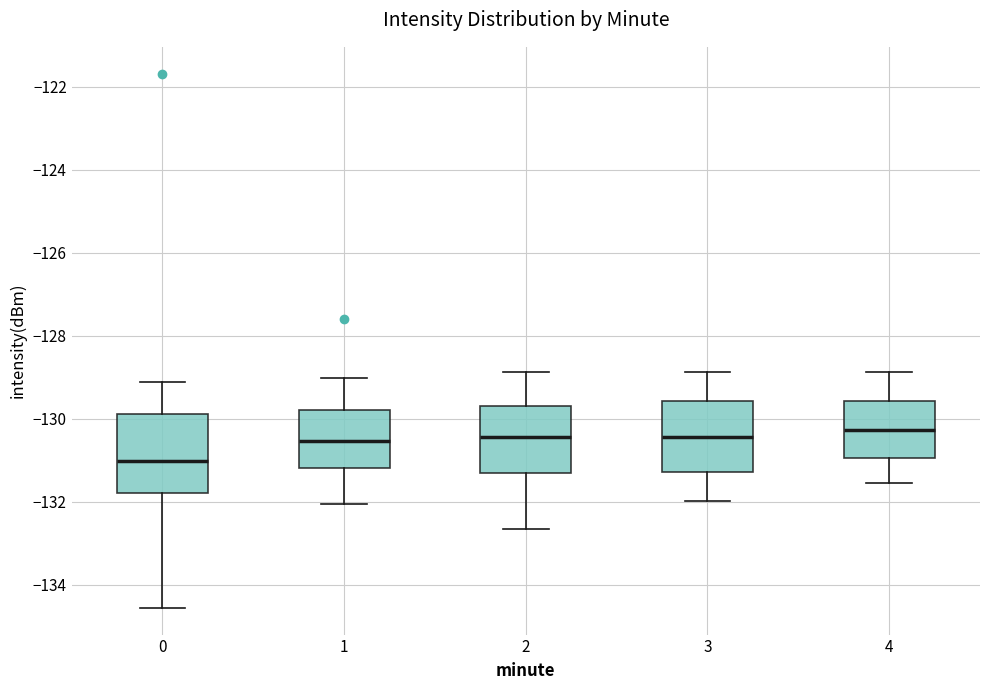

Where is the lower edge of the box at x = 1 on the y-axis? The values are not printed on the chart, so give them approximately, as read against the axis.

-131.2